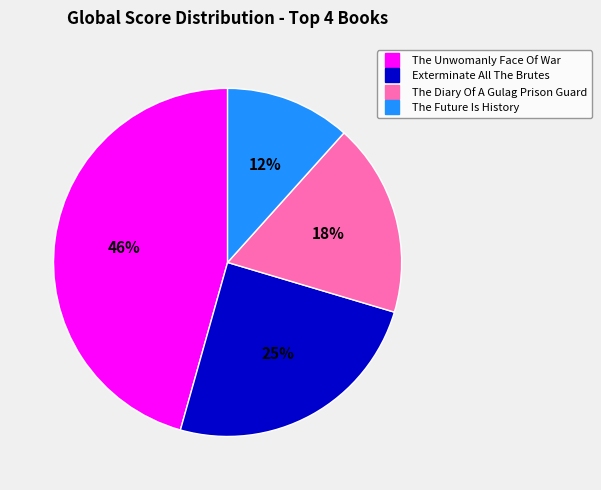

Is the sum of The Diary Of A Gulag Prison Guard and The Unwomanly Face Of War greater than half?

Yes